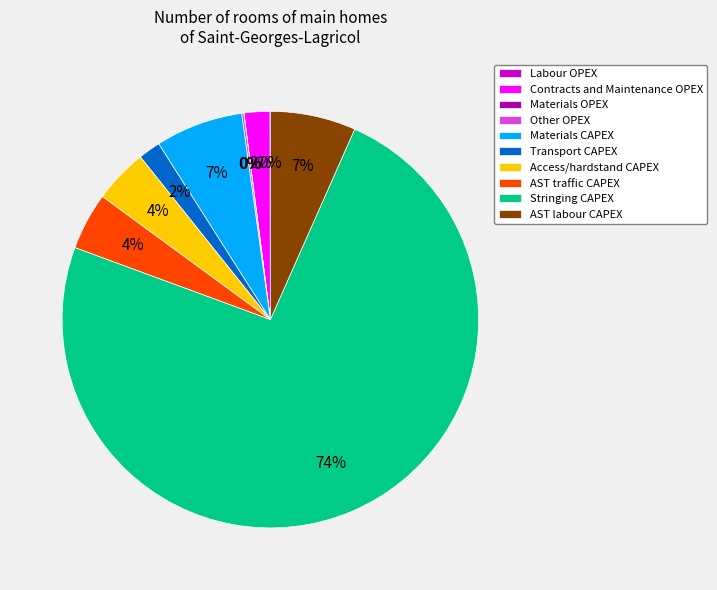

Is there any slice that represents more than half of the pie?

Yes